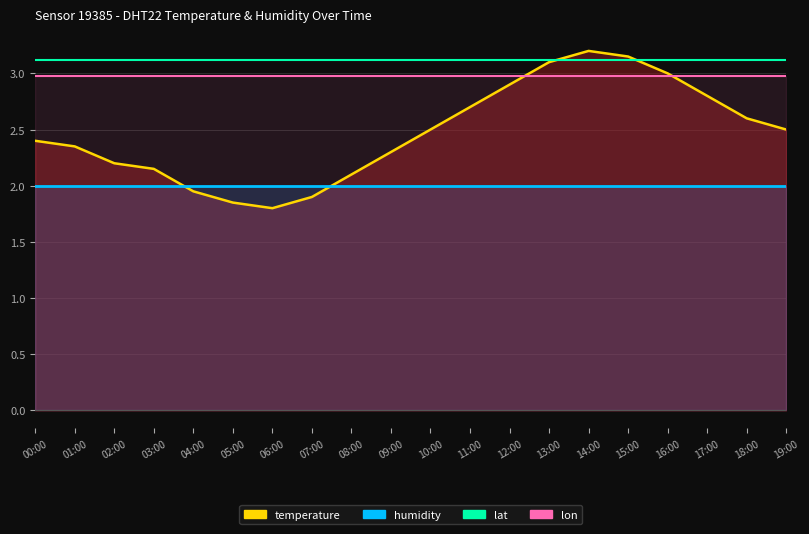

Rank the categories by lat value from lowest to highest.

00:00, 01:00, 02:00, 03:00, 04:00, 05:00, 06:00, 07:00, 08:00, 09:00, 10:00, 11:00, 12:00, 13:00, 14:00, 15:00, 16:00, 17:00, 18:00, 19:00